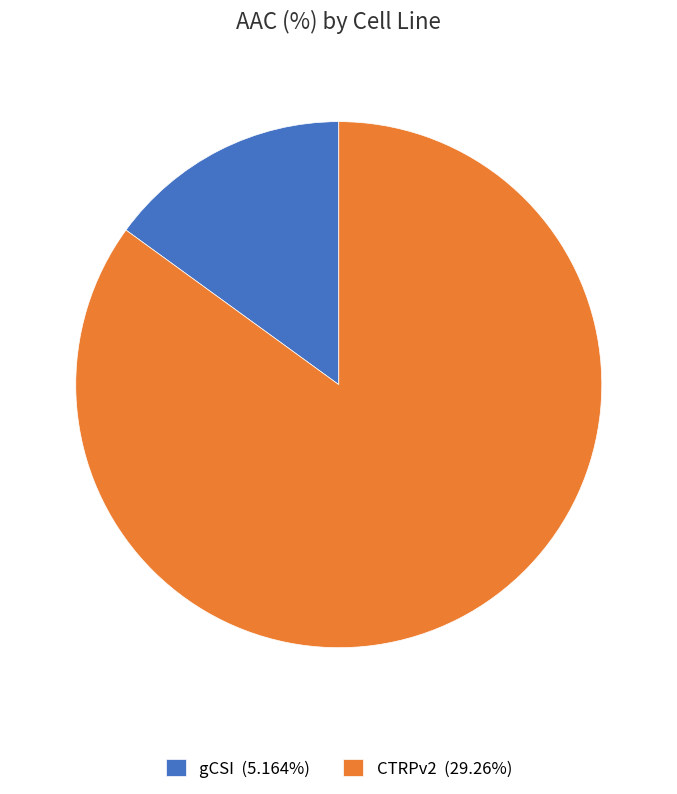

What is the smallest slice in the pie chart?

gCSI